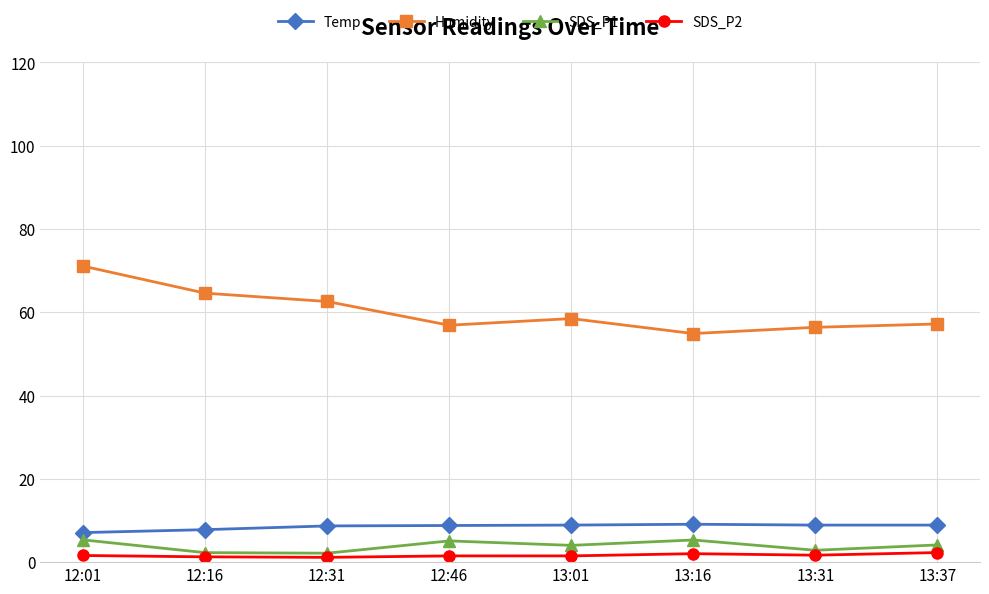

The value of SDS_P1 at 13:37 is 4.1. True or false?

True